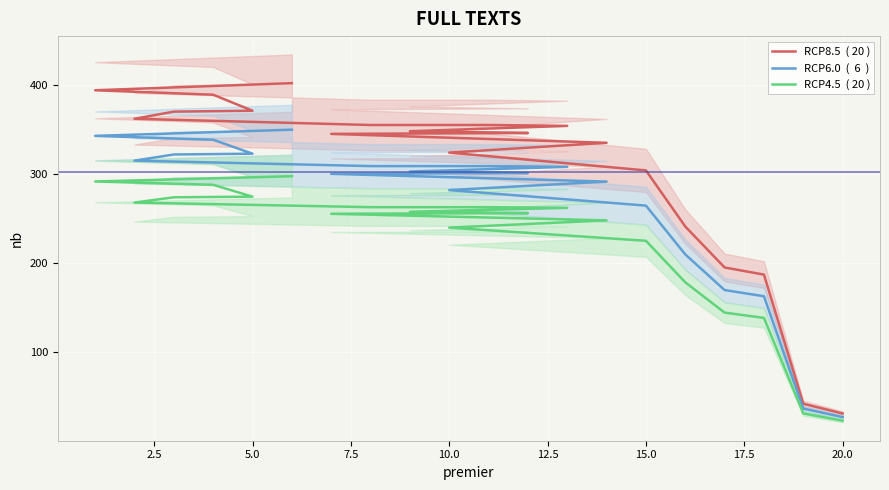

At how many categories does at least one series exceed 71?

18